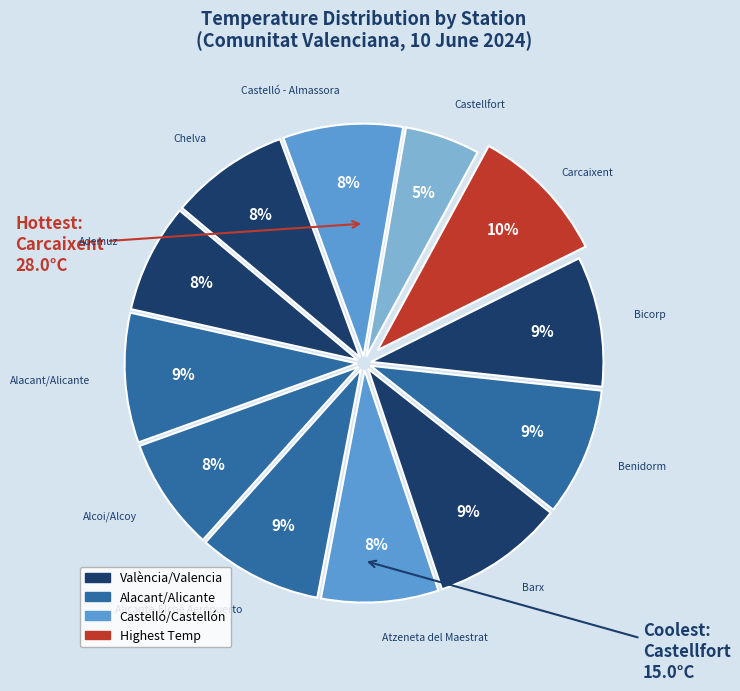

Rank the categories by value from highest to lowest.

Carcaixent, Barx, Bicorp, Alacant/Alicante, Benidorm, Alicante-Elche Aeropuerto, Castelló - Almassora, Chelva, Atzeneta del Maestrat, Alcoi/Alcoy, Ademuz, Castellfort